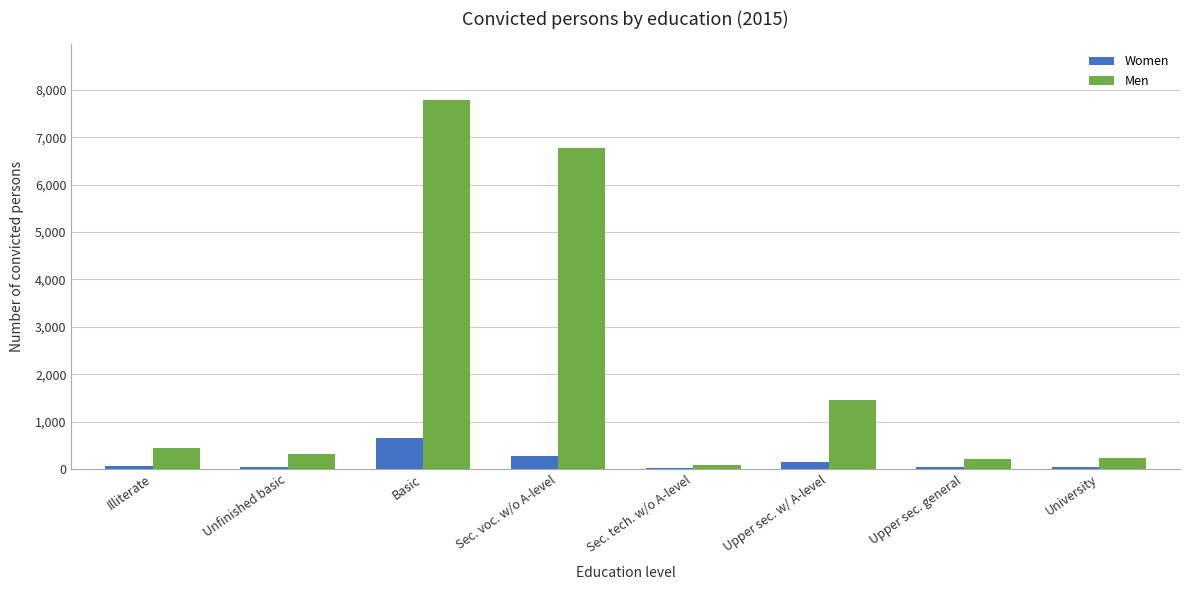

The Men series shows 7794 at Basic. True or false?

True